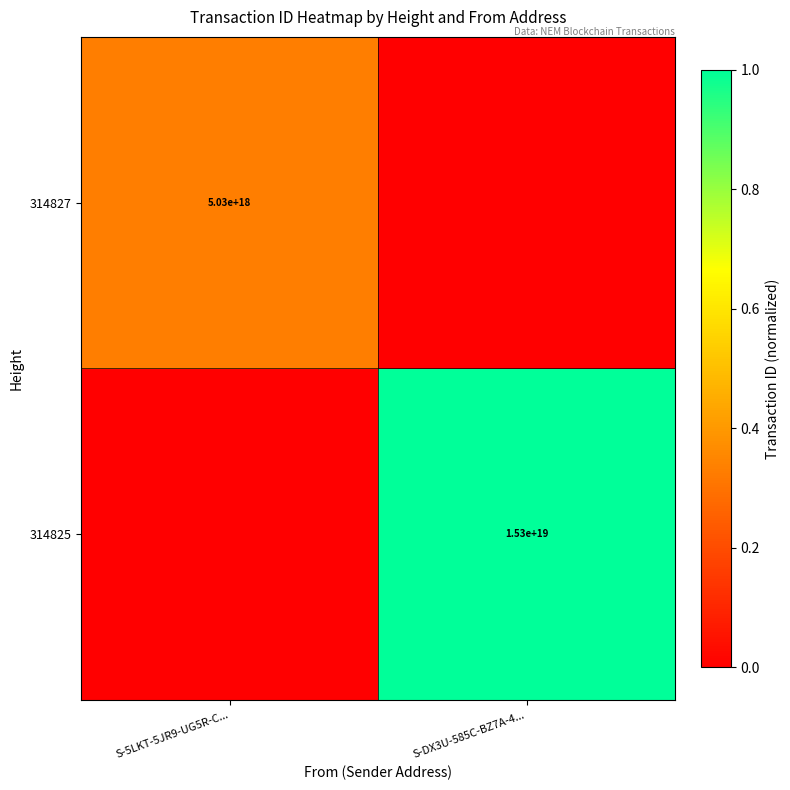

How many series are shown in this chart?

2